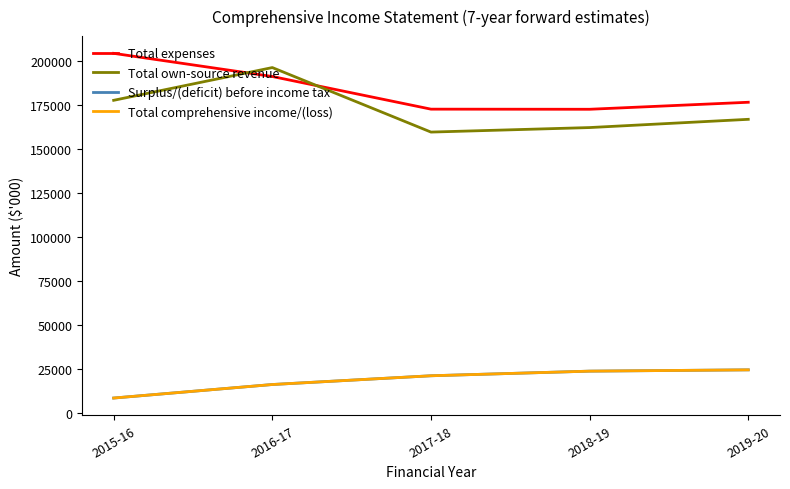

Which series ends up on top after the final intersection of Total own-source revenue and Total expenses?

Total expenses